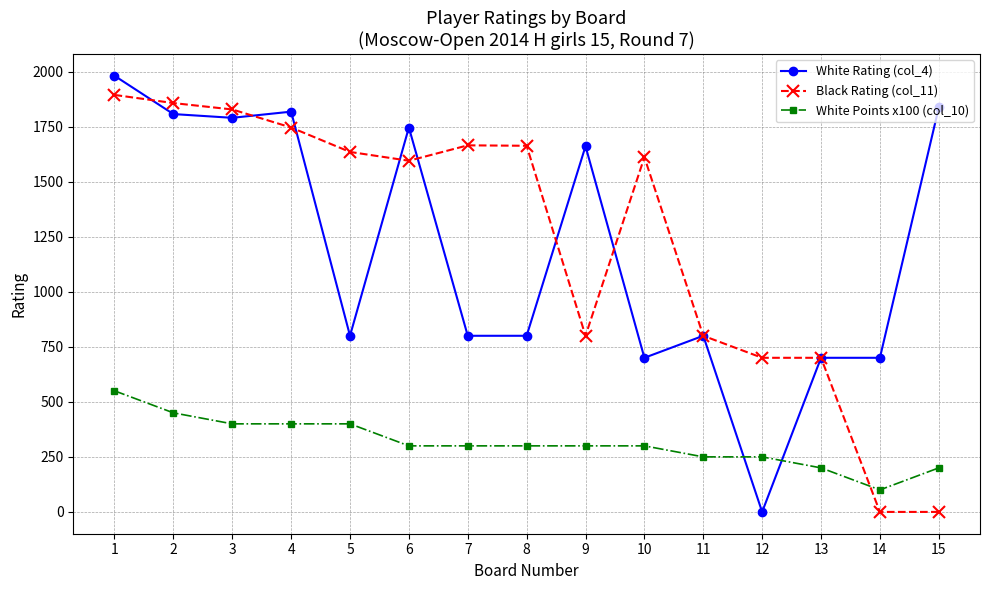

What is the maximum value shown in the chart?

1981